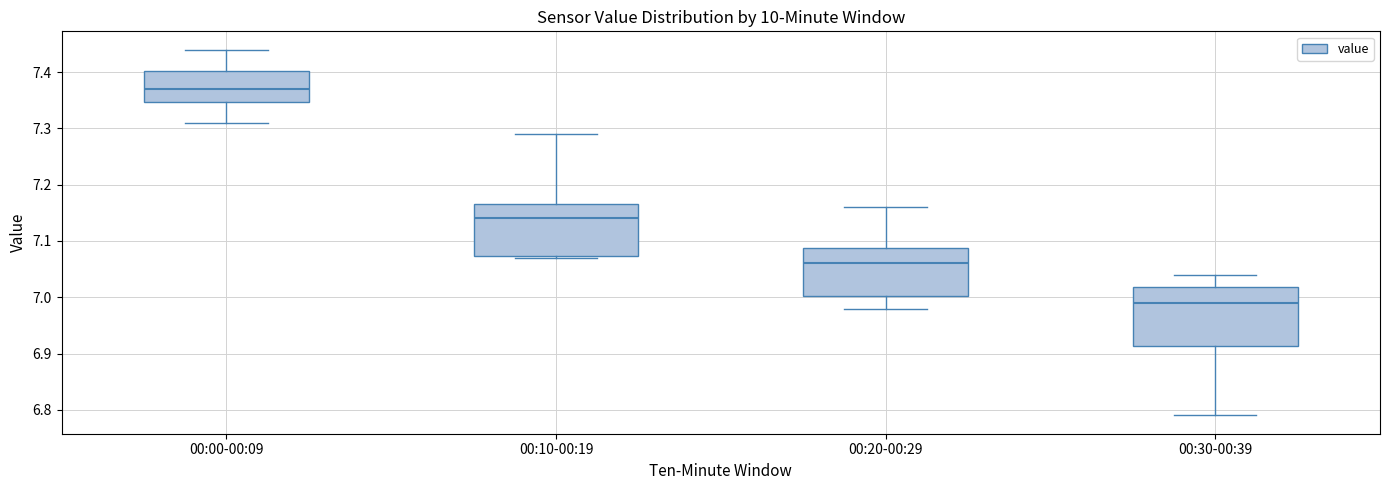

Where is the upper edge of the box for 00:30-00:39 on the y-axis? The values are not printed on the chart, so give them approximately, as read against the axis.

7.02